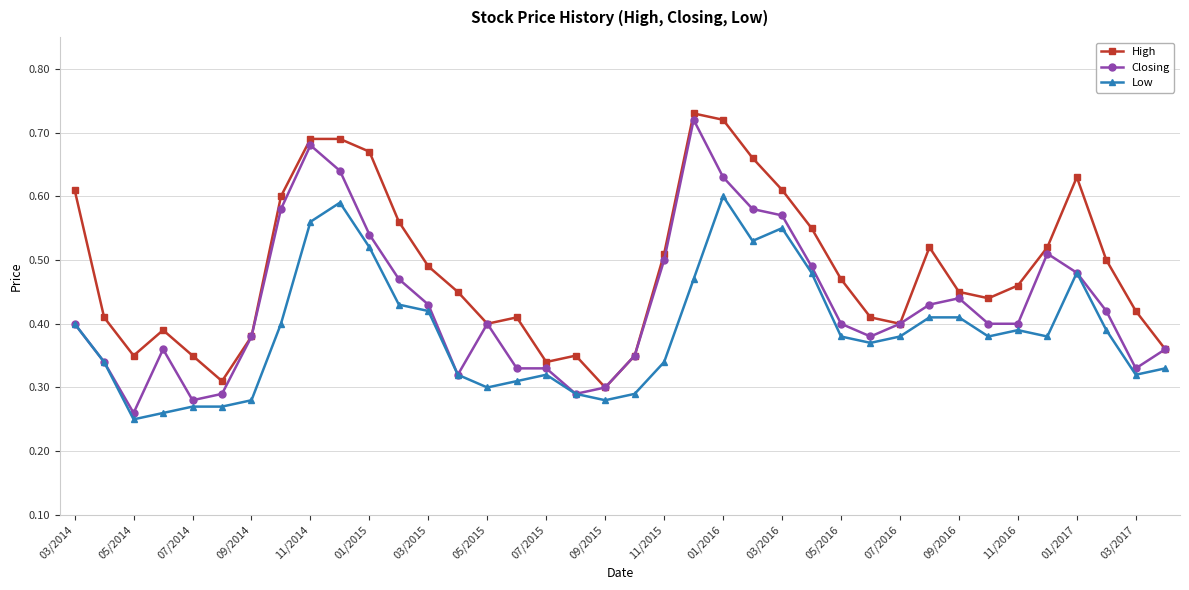

How many High values are between 0 and 1?

38